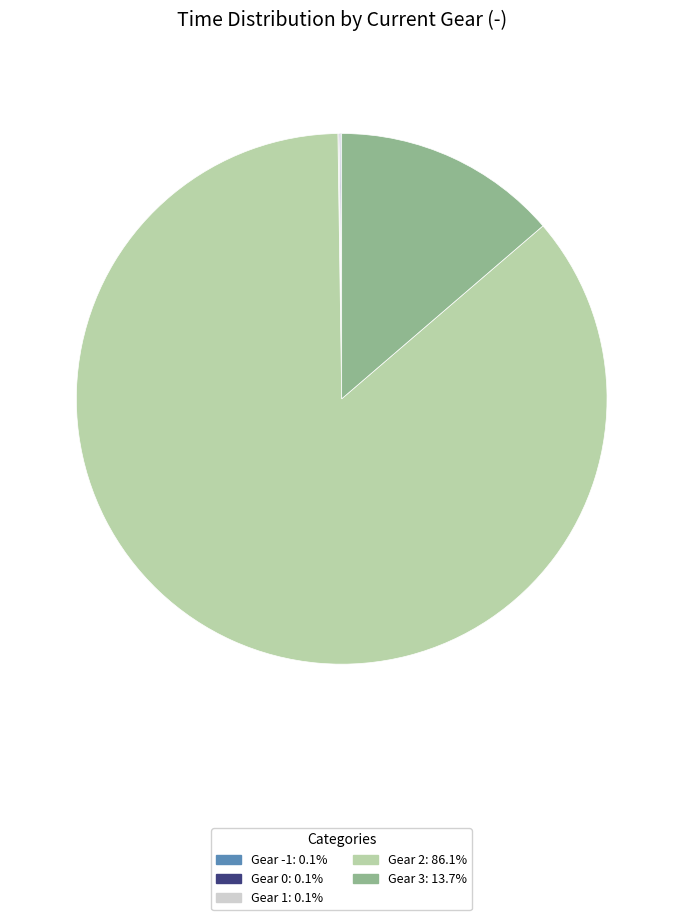

Which slice represents more than half of the pie?

Gear 2